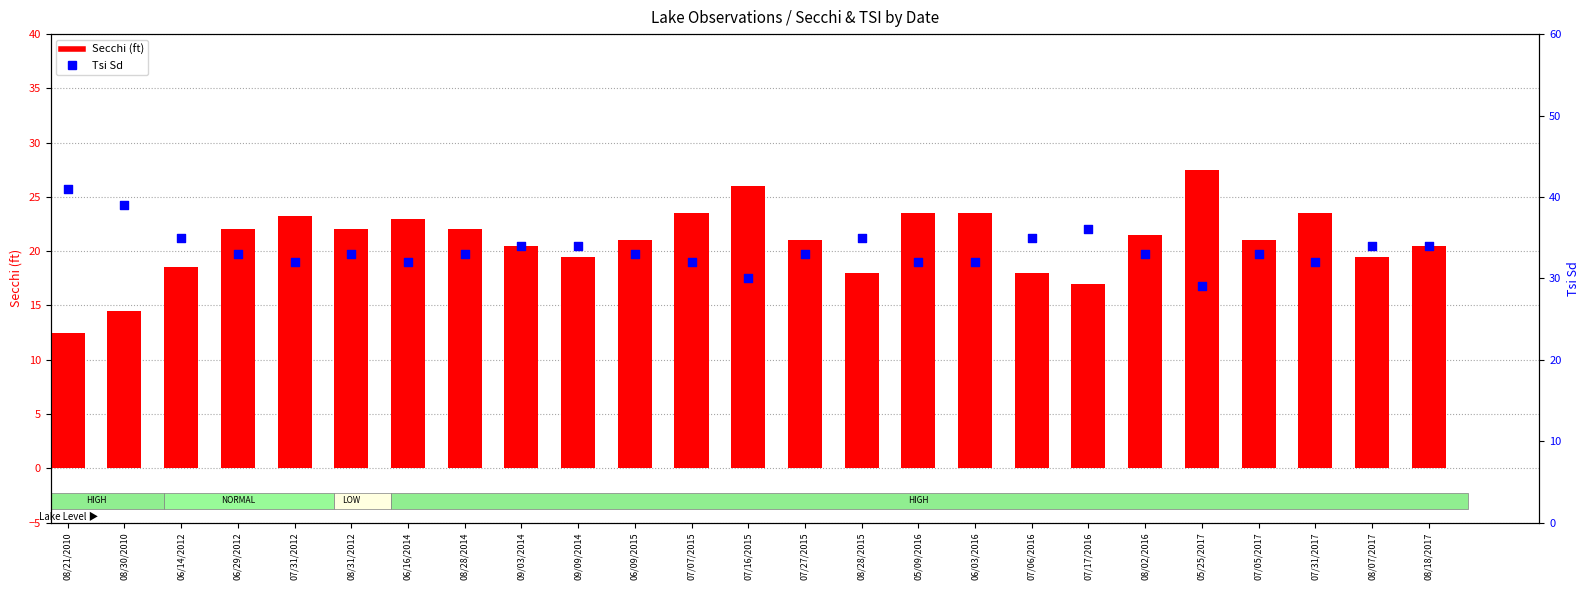

Which series contains the lowest Y value?

Secchi